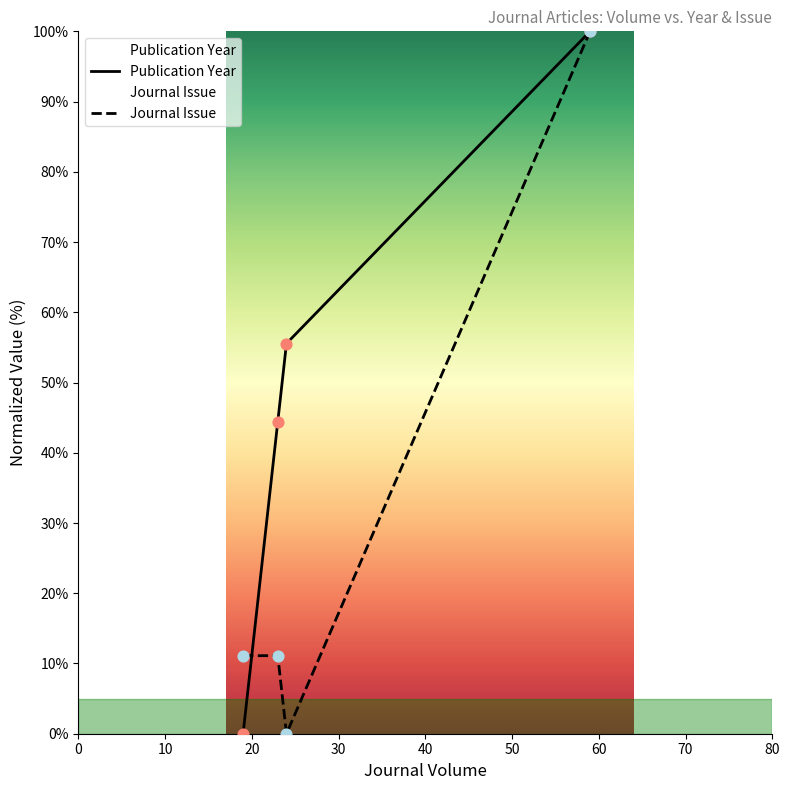

Which series has the largest total across all categories?

Publication Year